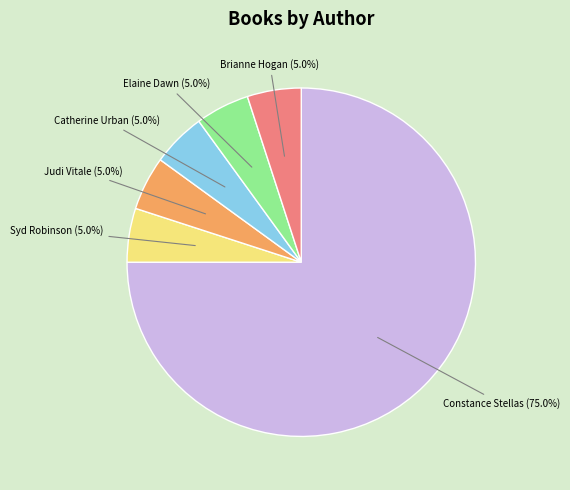

How many segments does this pie chart have?

6